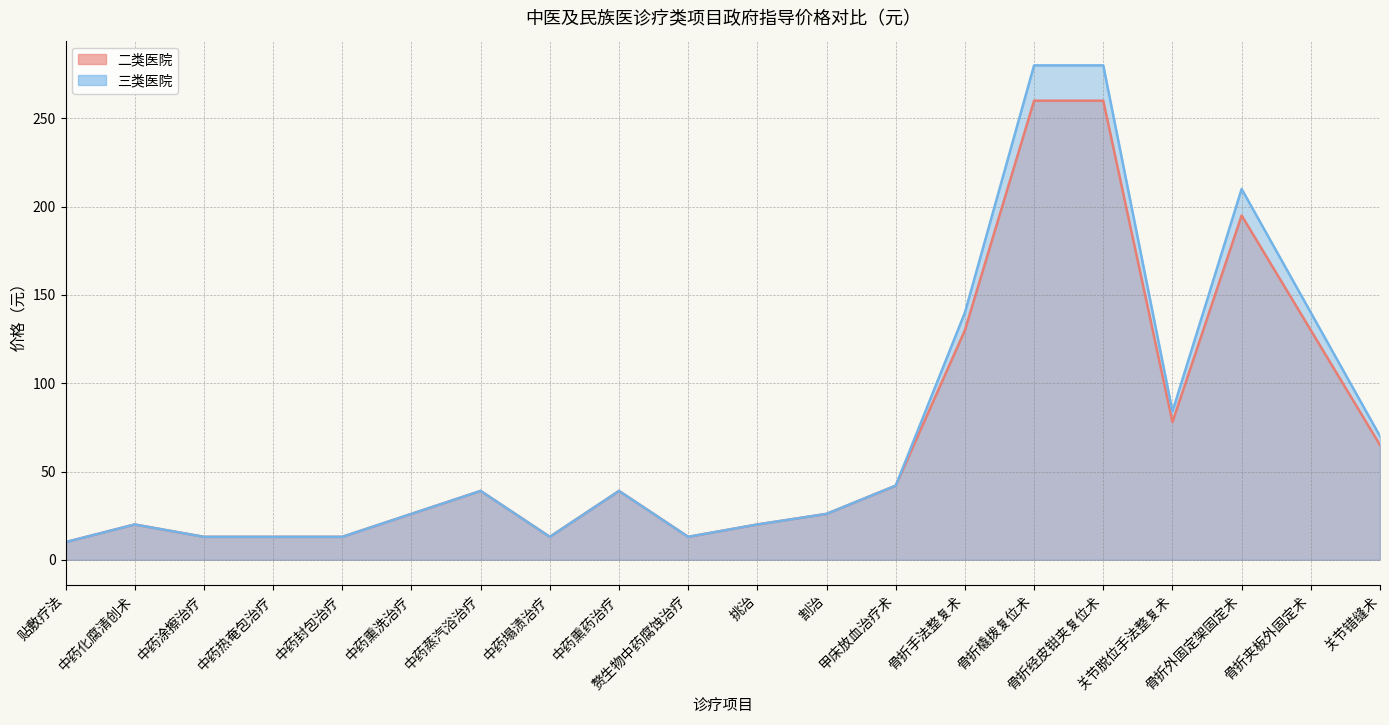

True or false: 二类医院 has more than 1 interior local peaks.

True